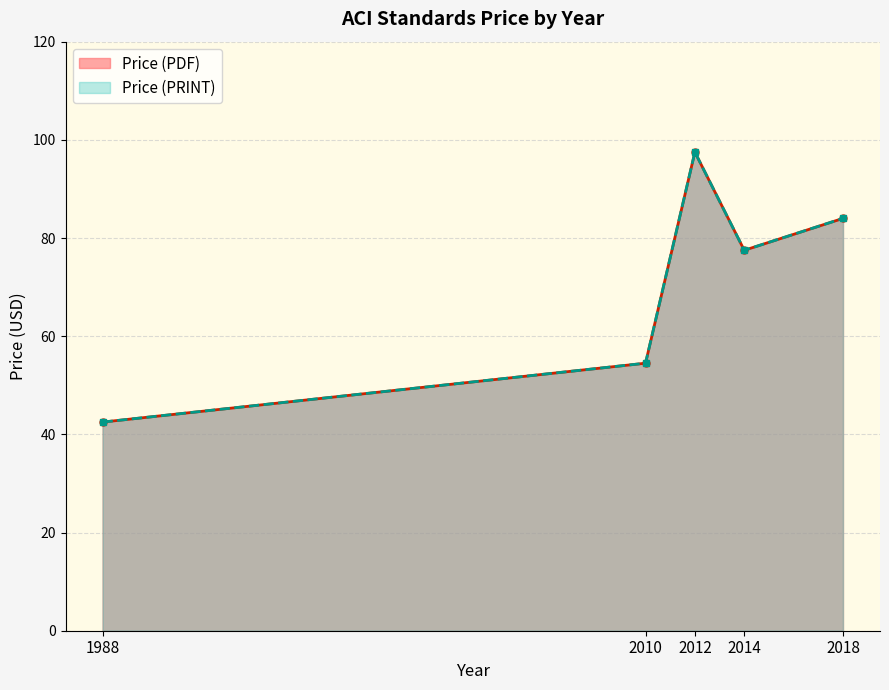

How many data points in Price (PRINT) are above 77?

3